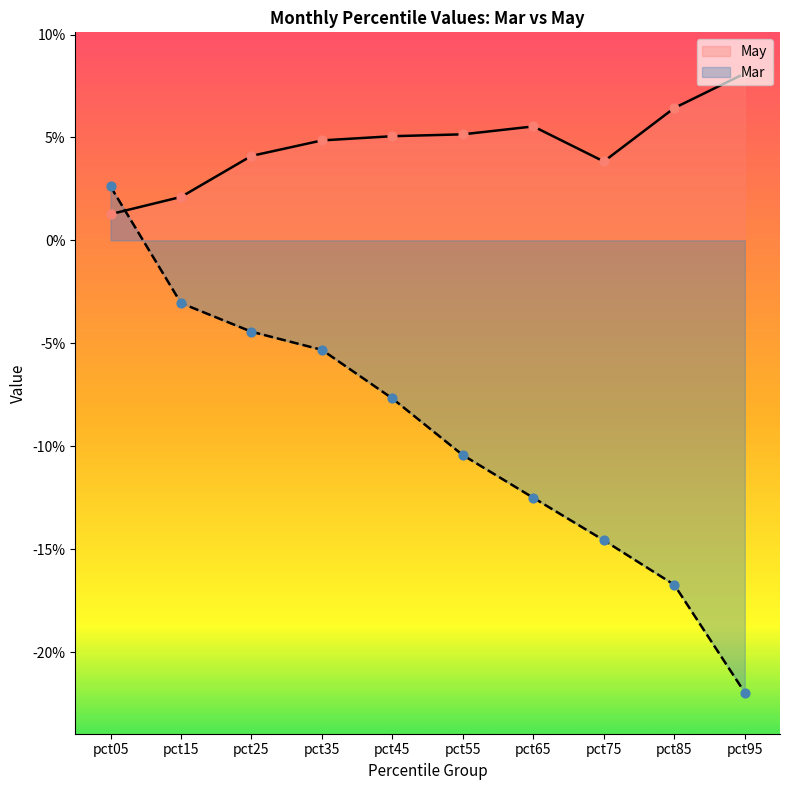

Which series reaches the minimum Y coordinate?

Mar